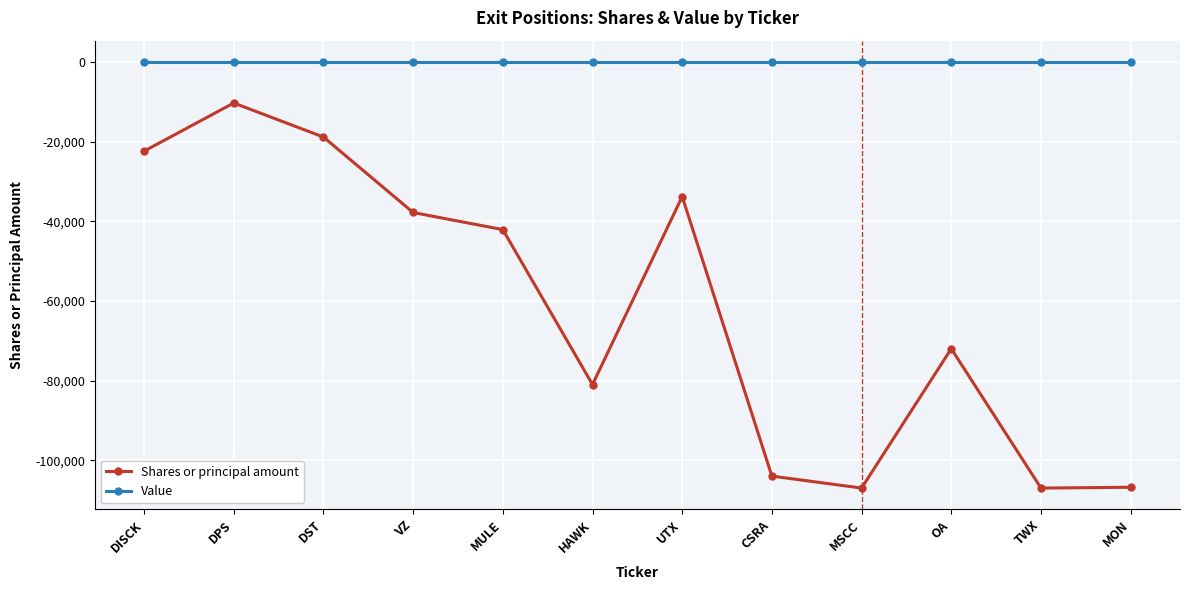

True or false: Value has a value of 0 at TWX.

True